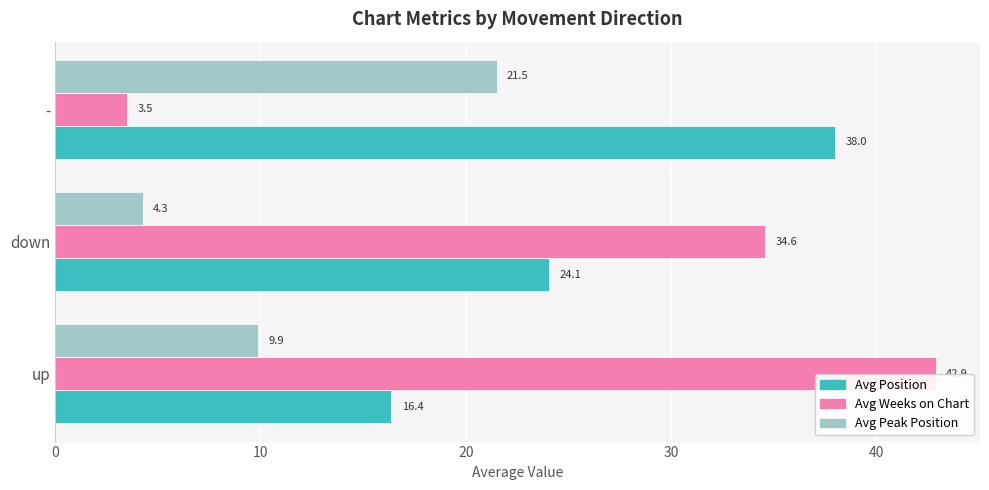

The value of Avg Peak Position at - is 35.4. True or false?

False